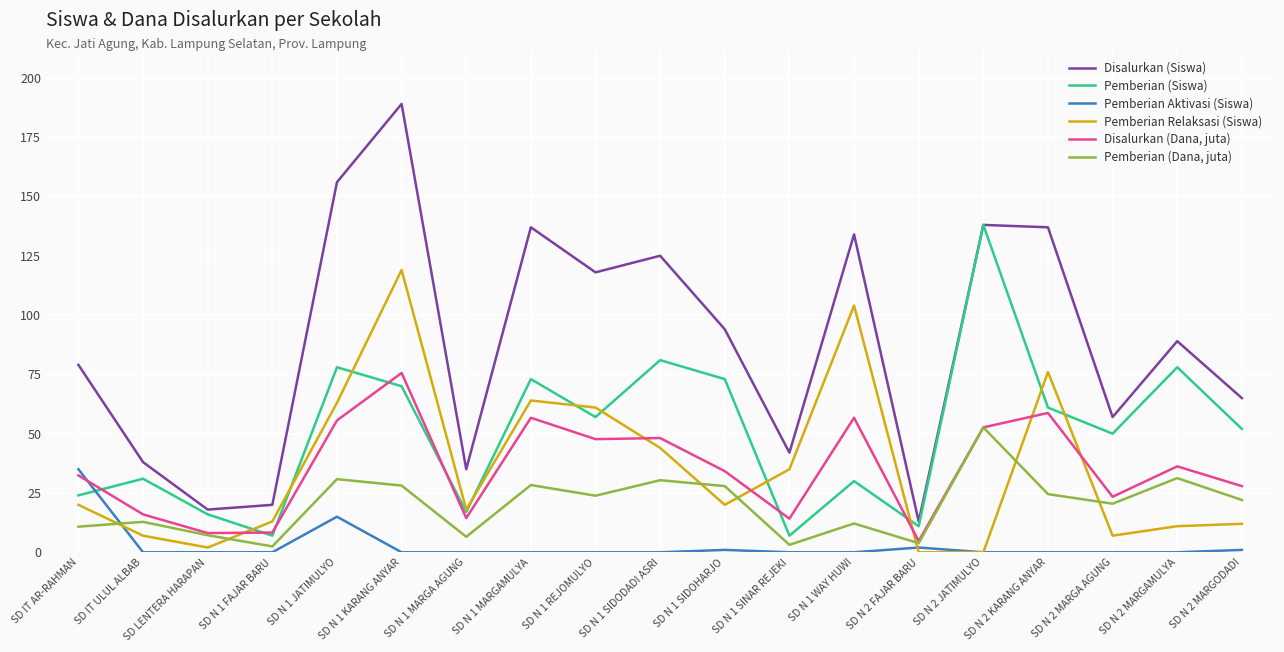

What are all the series names shown in the legend?

Disalurkan (Siswa), Pemberian (Siswa), Pemberian Aktivasi (Siswa), Pemberian Relaksasi (Siswa), Disalurkan (Dana, juta), Pemberian (Dana, juta)